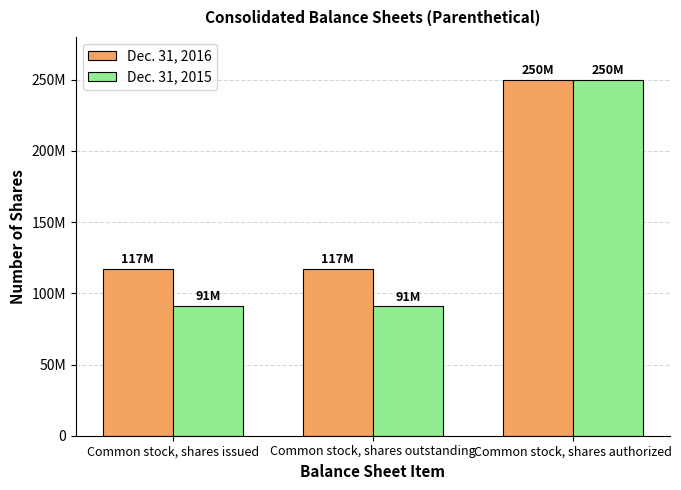

Rank the series by their maximum value, from lowest to highest.

Dec. 31, 2016, Dec. 31, 2015